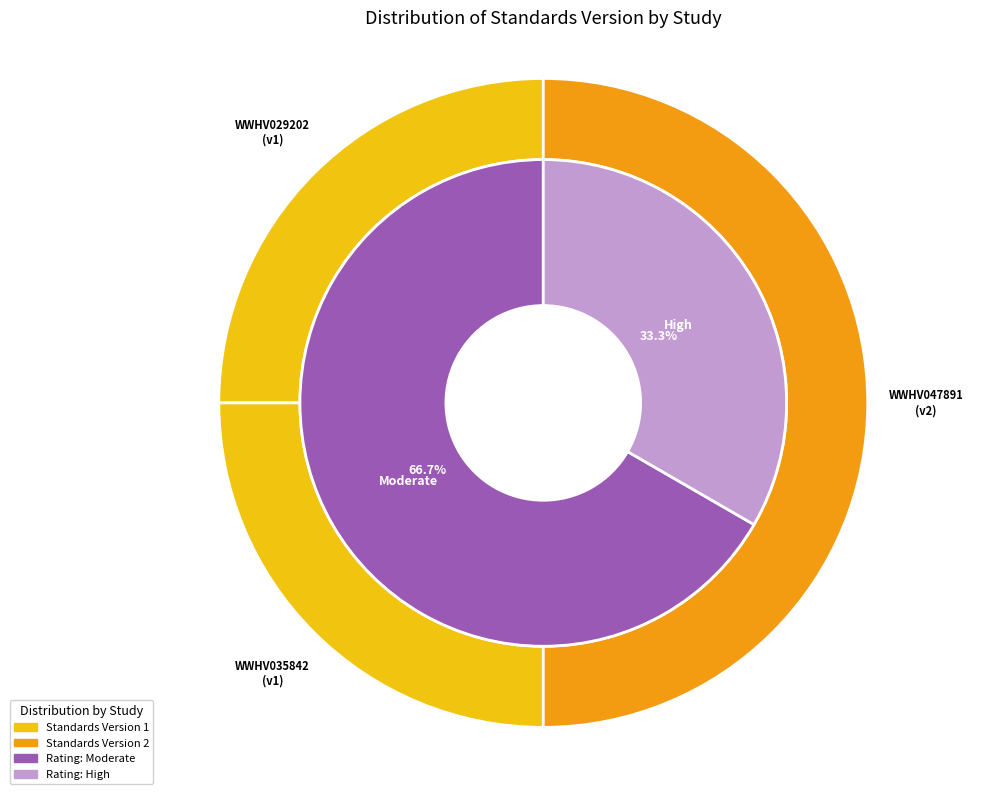

How many slices are in this pie chart?

3